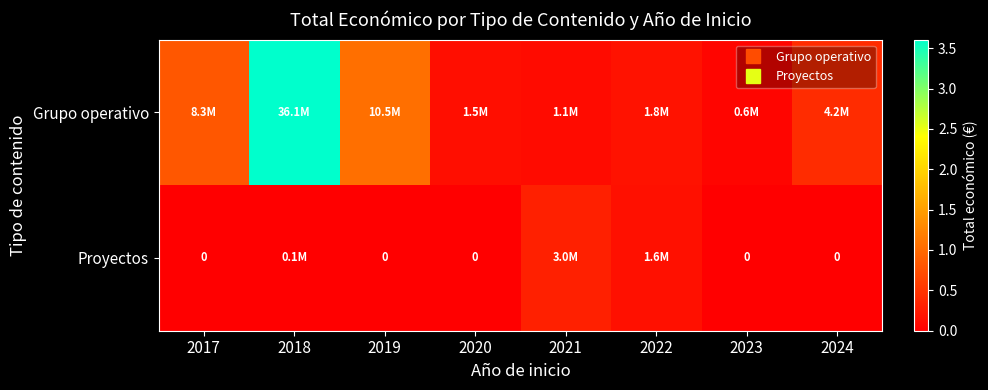

Between 2023 and 2024, which series saw the biggest shift?

Grupo operativo